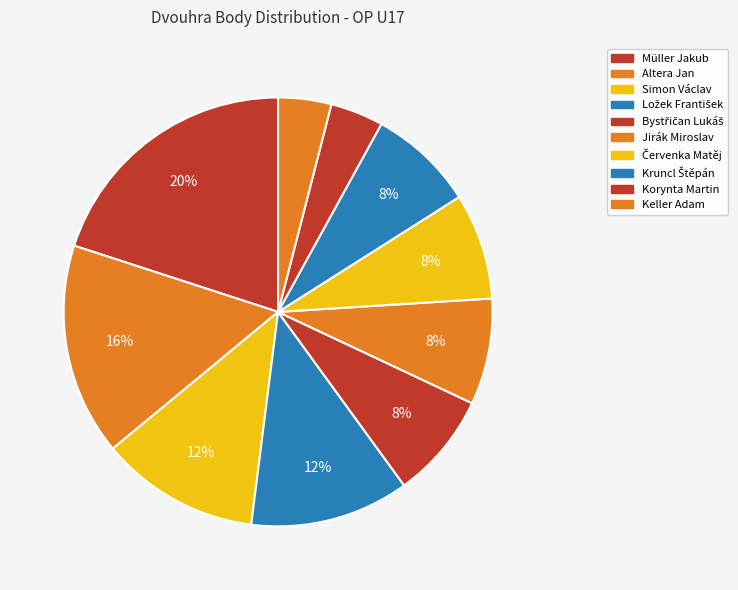

What percentage is NOT represented by Ložek František?

88.0%